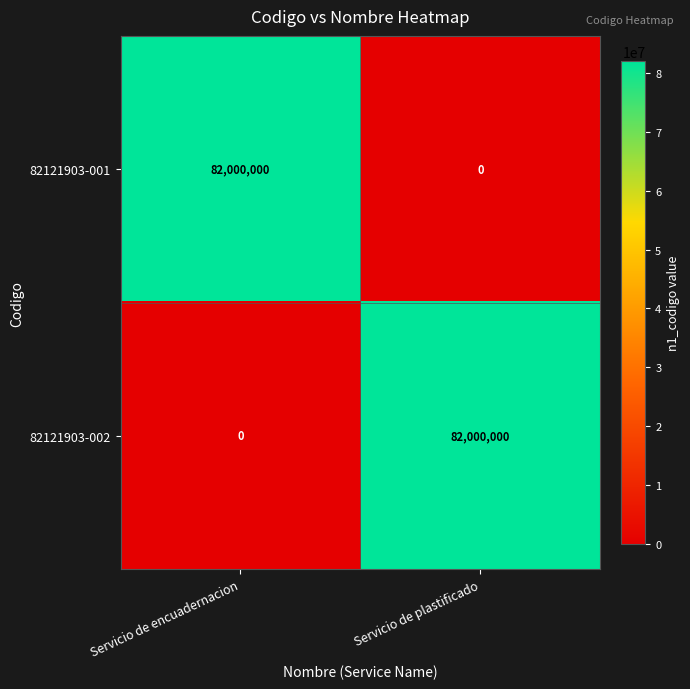

What is the total value across all series at Servicio de encuadernacion?

82000000